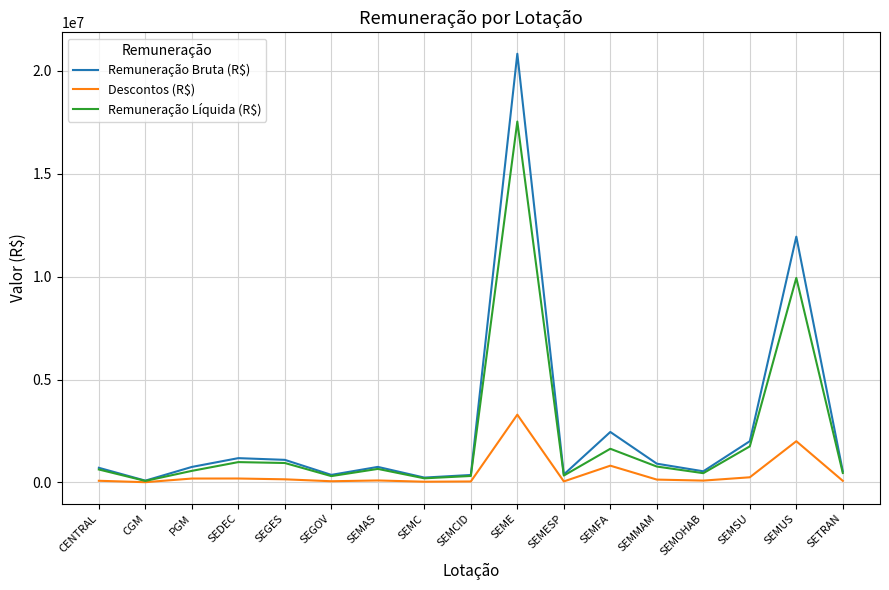

What is the total value across all series at PGM?

1508077.2